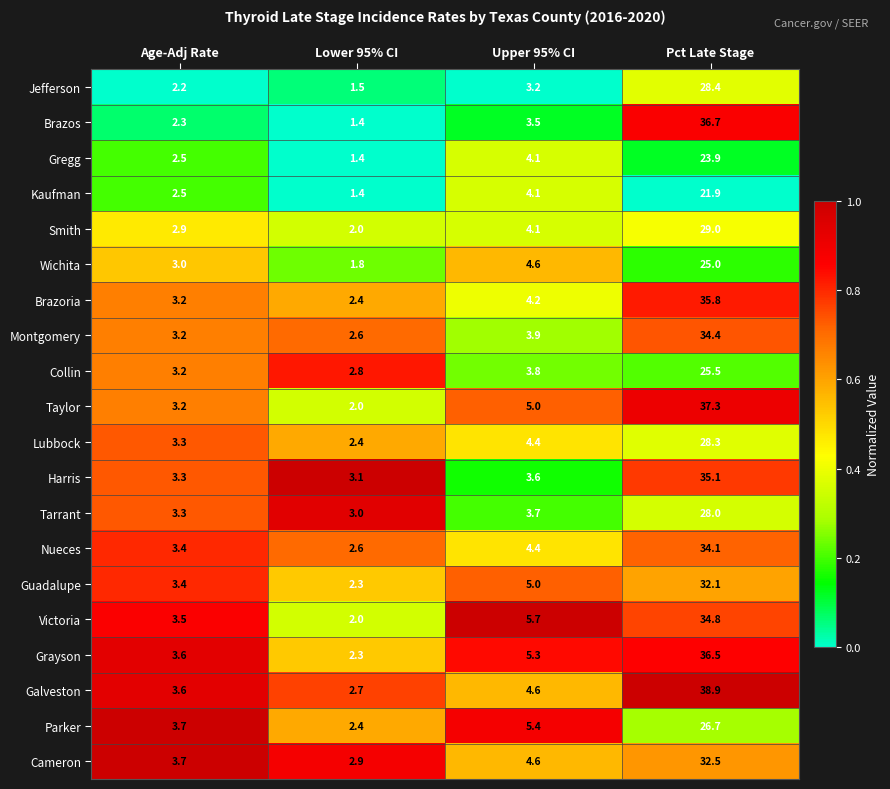

What is the maximum value for Galveston?

38.9